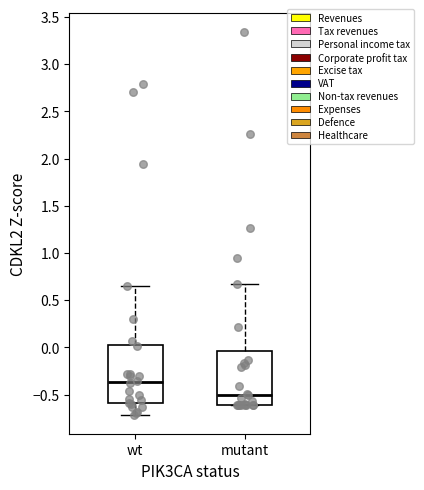

Reading left to right, read every box against the y-axis: the position of its median line, the range the box covers, and the ends of its whiskers. The values are not printed on the chart, so give them approximately, as read against the axis.

wt: median -0.35, box -0.60 to 0.05, whiskers -0.70 to 0.65
mutant: median -0.50, box -0.60 to -0.05, whiskers -0.60 to 0.65